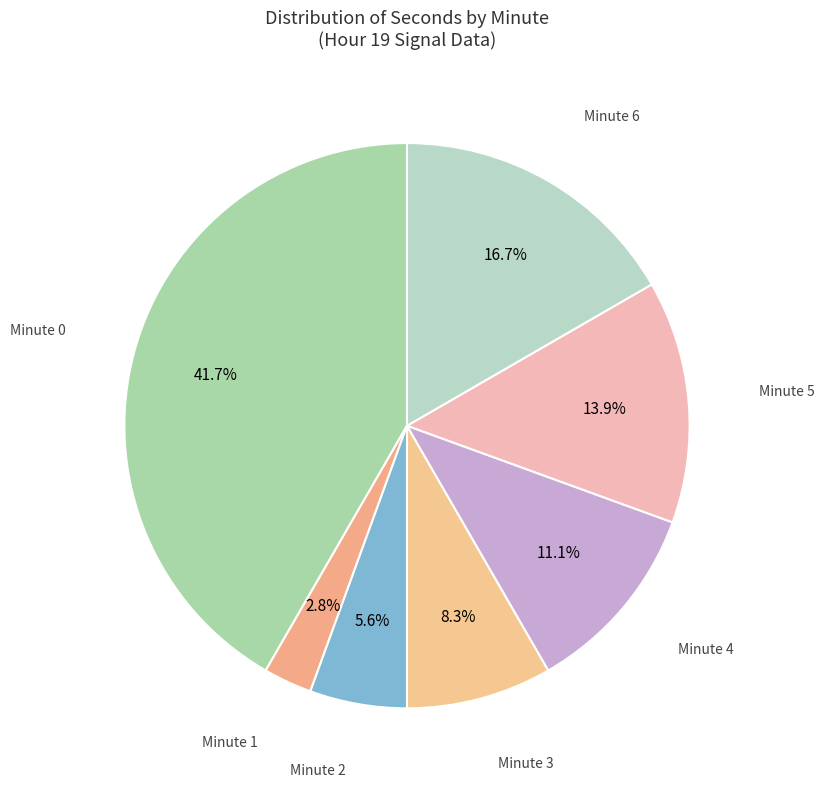

Rank the categories by value from highest to lowest.

Minute 0, Minute 6, Minute 5, Minute 4, Minute 3, Minute 2, Minute 1